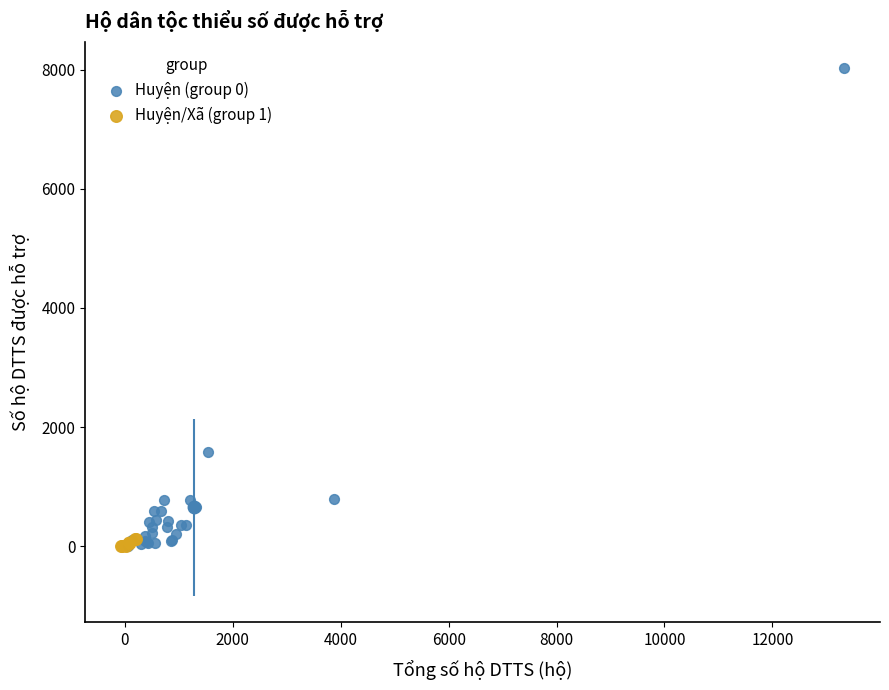

Which series has the largest Y range (max minus min)?

Huyện (group 0)